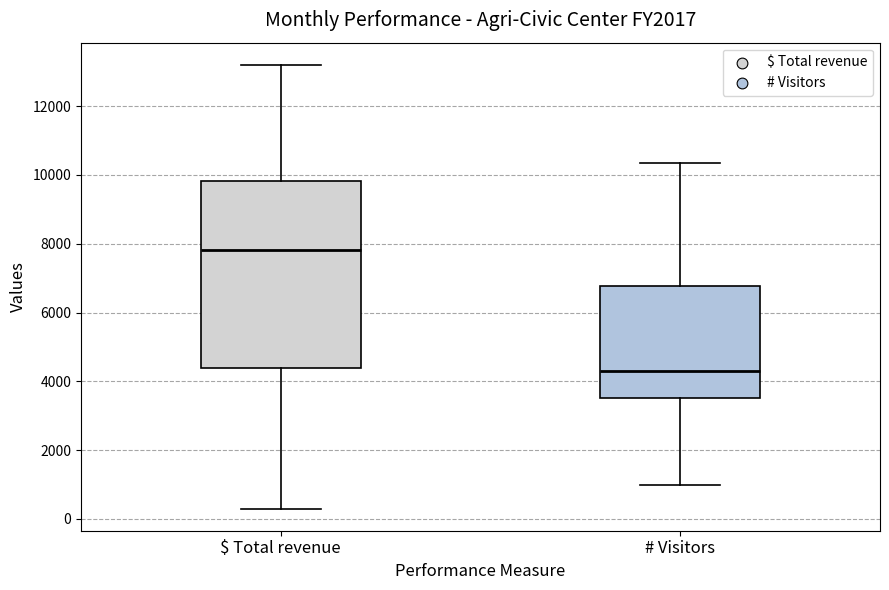

Reading left to right, transcribe this box plot: for each box, give where its median line is, the range the box spans, and where its two whiskers end, as read against the y-axis. The values are not printed on the chart, so give them approximately, as read against the axis.

$ Total revenue: median 7800, box 4400 to 9800, whiskers 400 to 13200
# Visitors: median 4200, box 3600 to 6800, whiskers 1000 to 10400